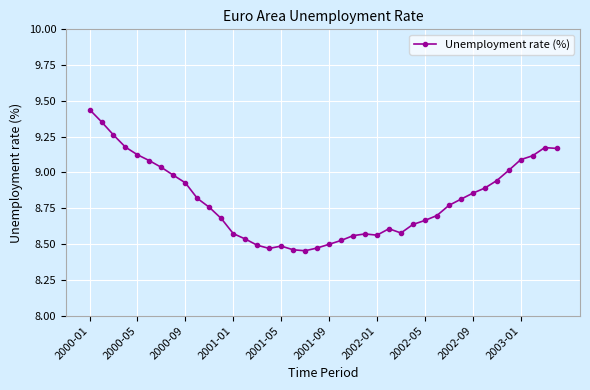

What is the sum of all values?

352.3